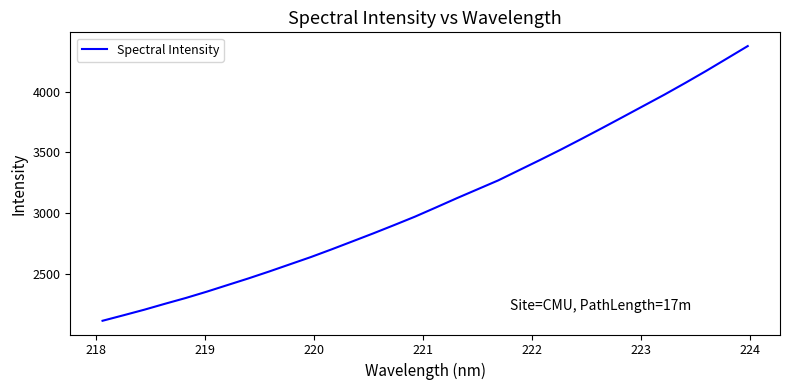

What is the minimum value shown in the chart?

2116.0